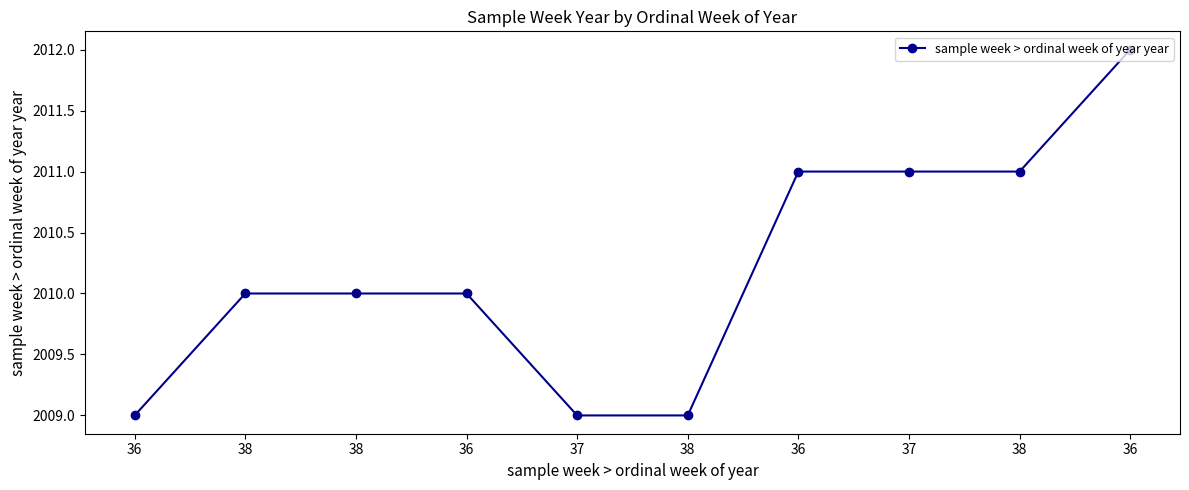

Does the chart have visible grid lines?

No